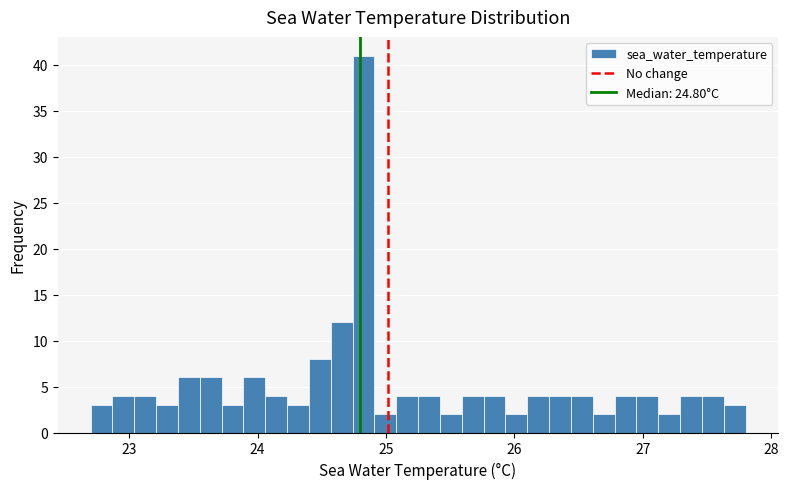

Around what value on the x-axis is the tallest bar? Give the approximate position of its centre, as read against the axis.

24.8